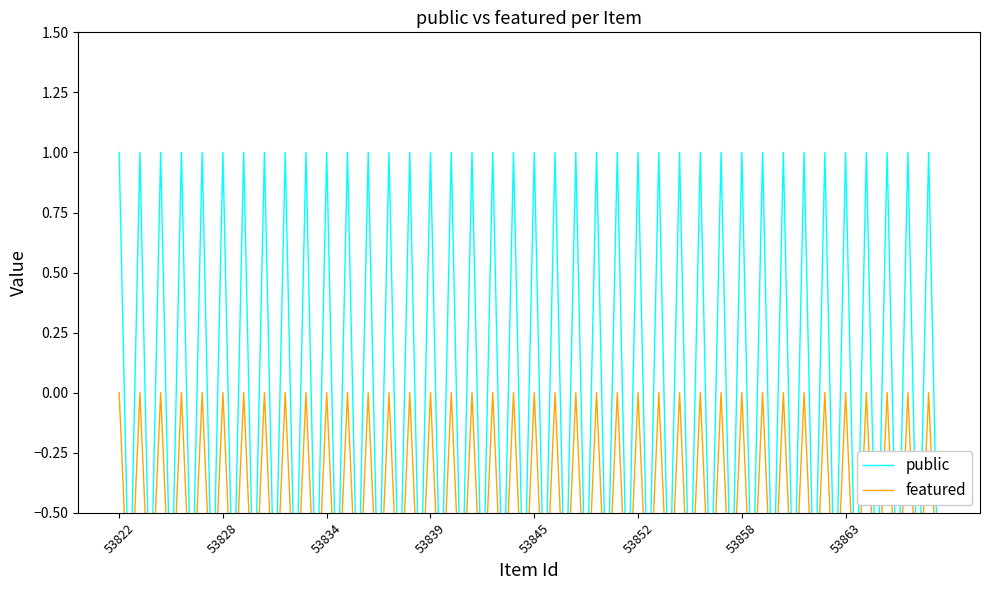

What is the value of the public point at the 6th from the left?

1